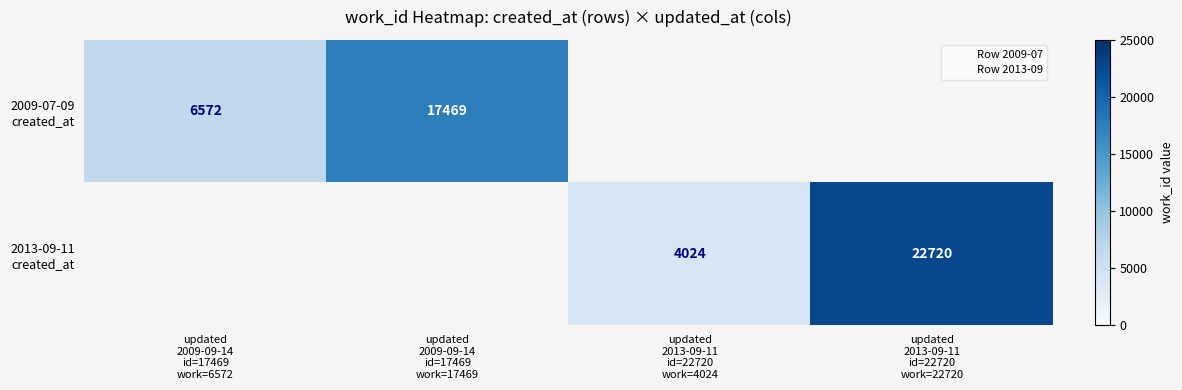

What value does the 2013-09-11 created_at series have at updated 2013-09-11 id=22720 work=4024?

4024.0